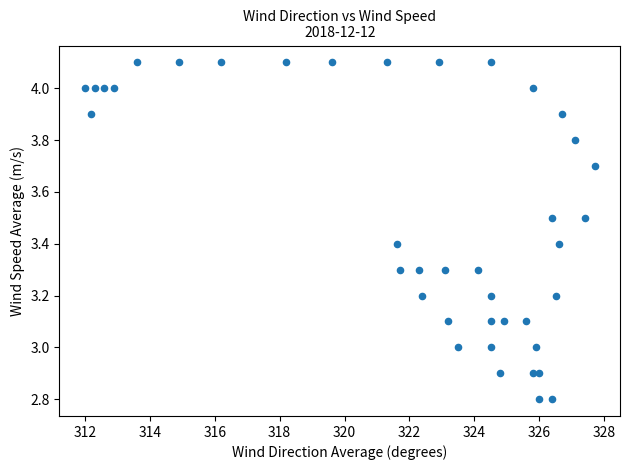

What is the range of X values (max minus min)?

15.7